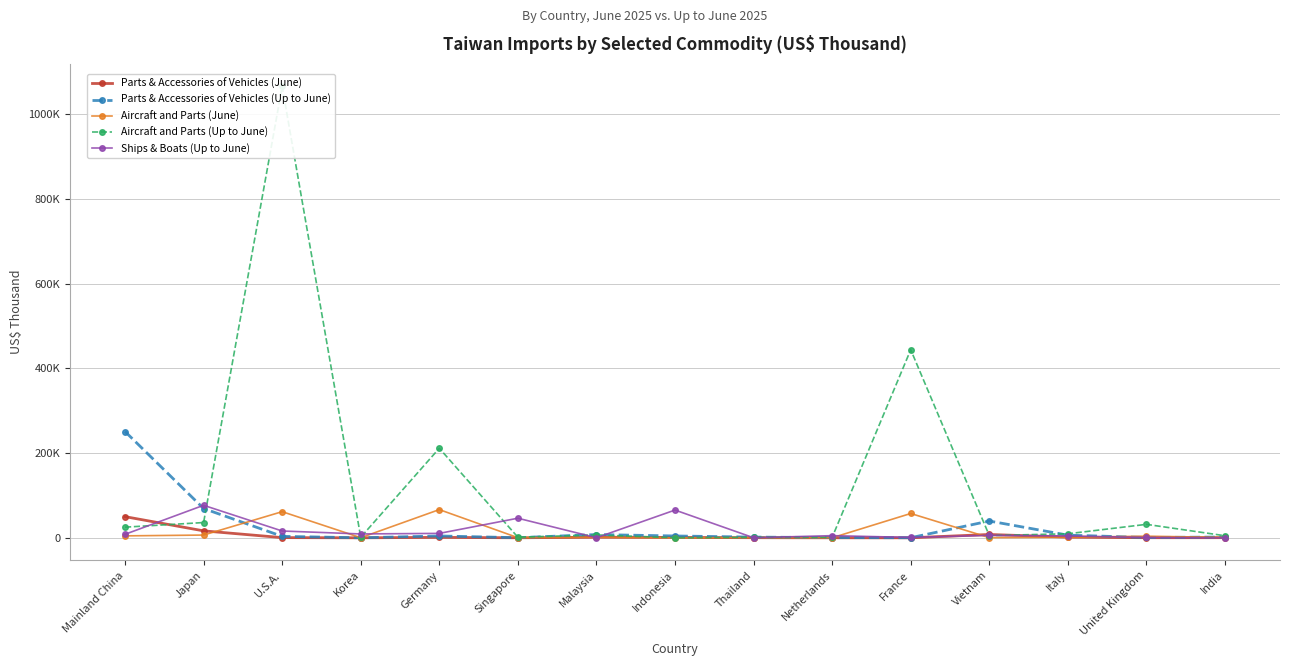

What is the average value of the Aircraft and Parts (June) series?

13669